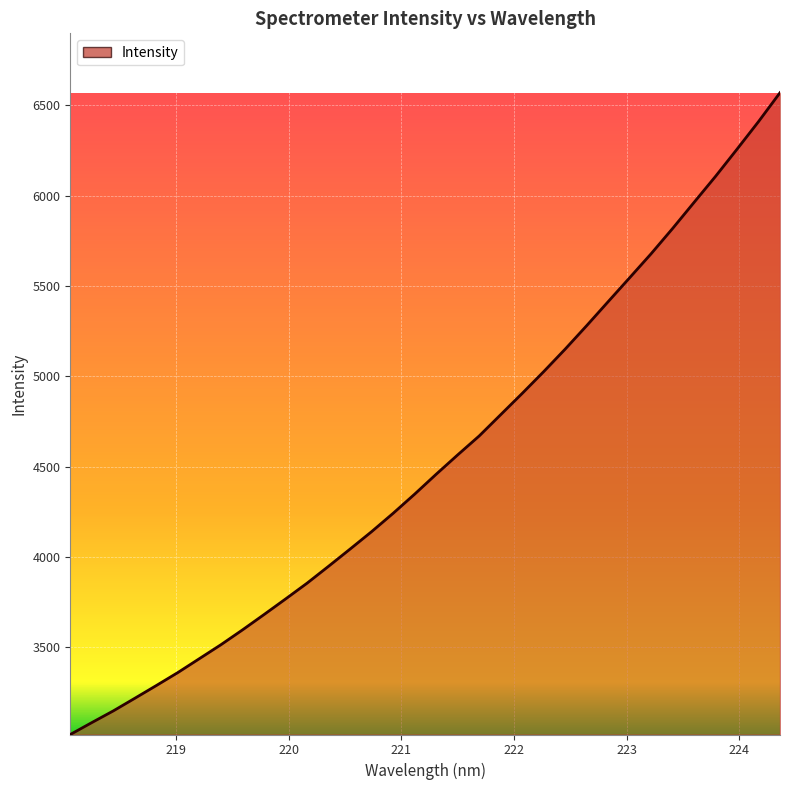

What is the greatest value displayed?

6568.9